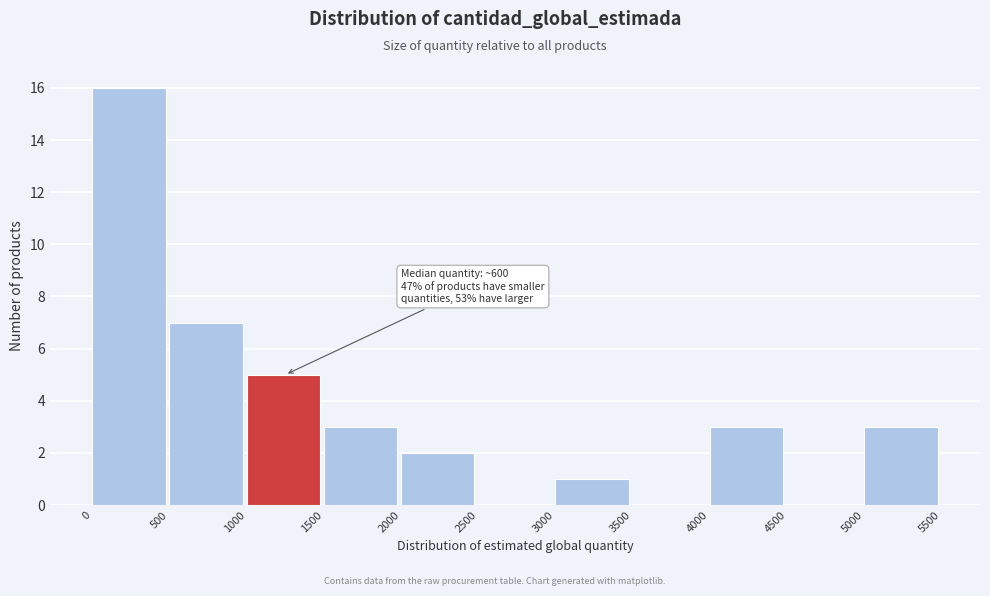

Which range on the x-axis has the tallest bar?

0 to 500